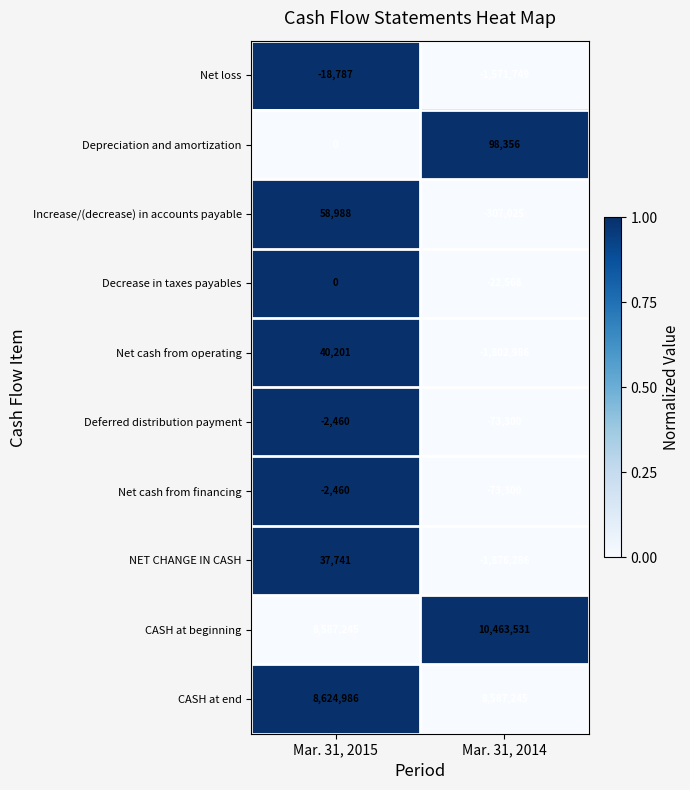

At which category does the chart reach its peak across all series?

Mar. 31, 2014